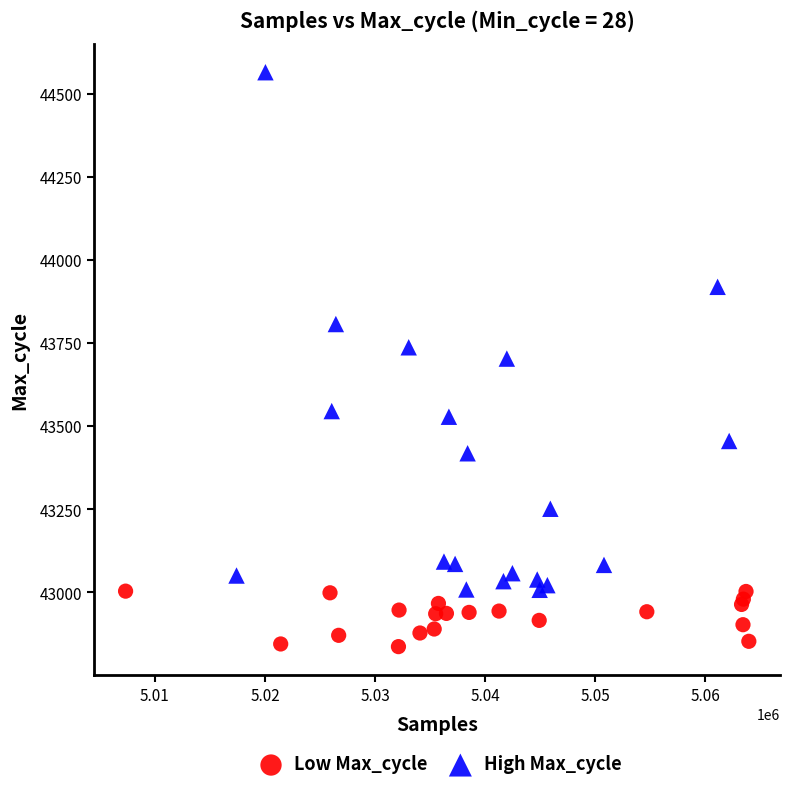

Which series contains the lowest Y value?

Low Max_cycle